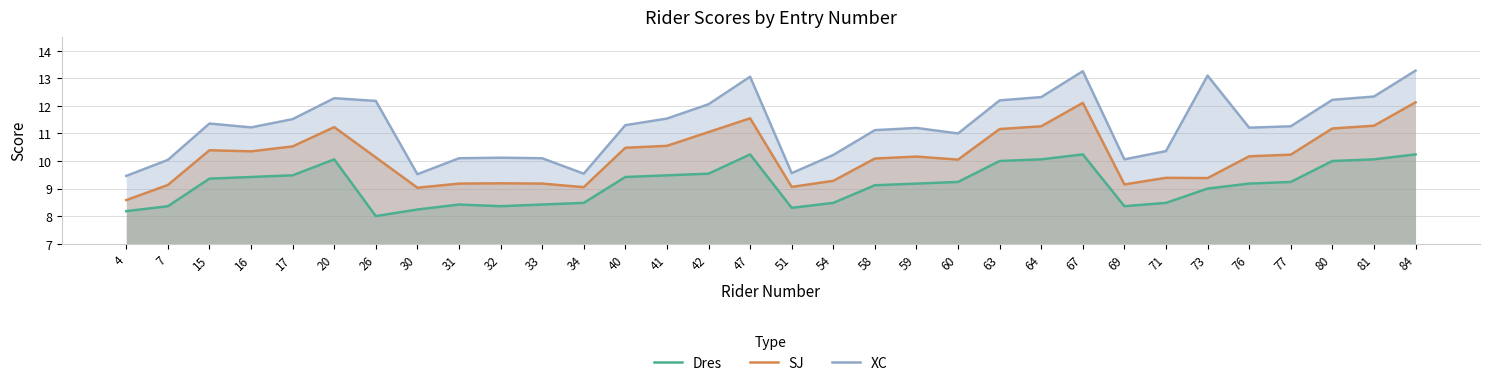

Count the number of categories in the chart.

32